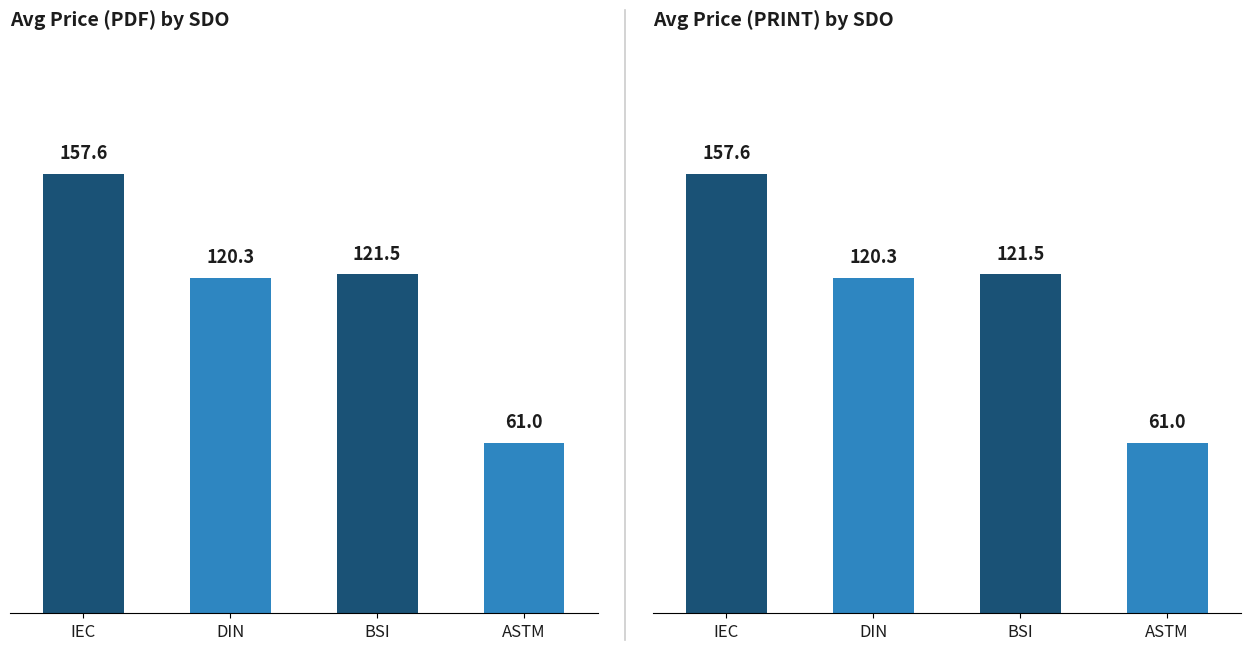

What is the label of the 2nd bar from the left?

DIN